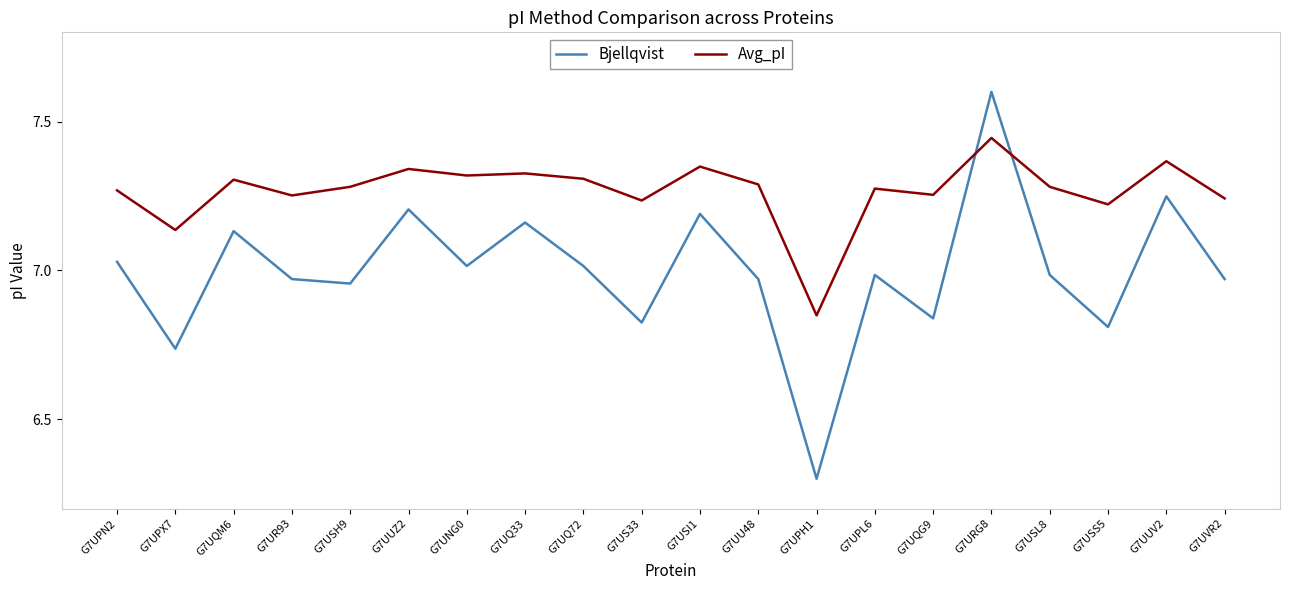

At which category does the chart reach its peak across all series?

G7URG8